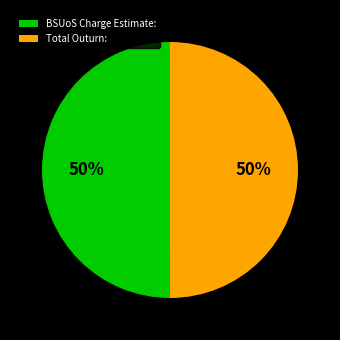

To the nearest percent, what portion does BSUoS Charge Estimate: represent?

50%